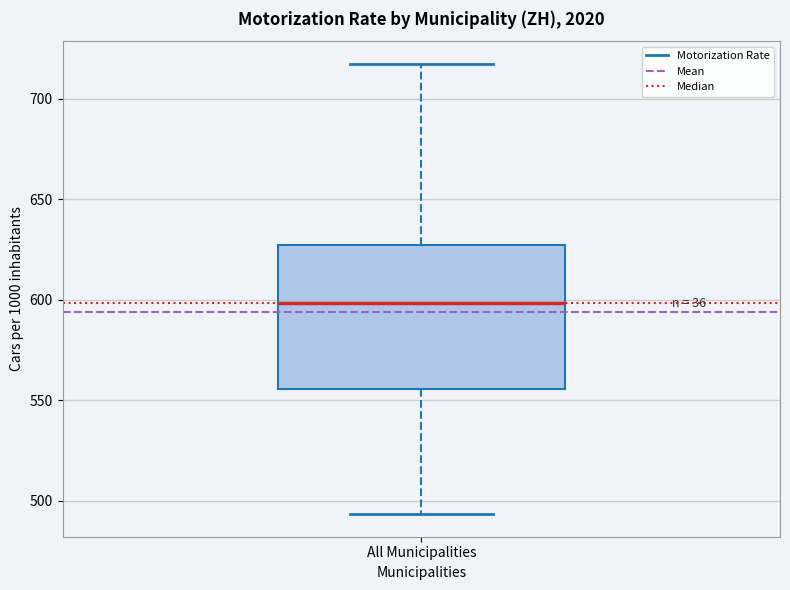

Where is the upper edge of the box for All Municipalities on the y-axis? The values are not printed on the chart, so give them approximately, as read against the axis.

625